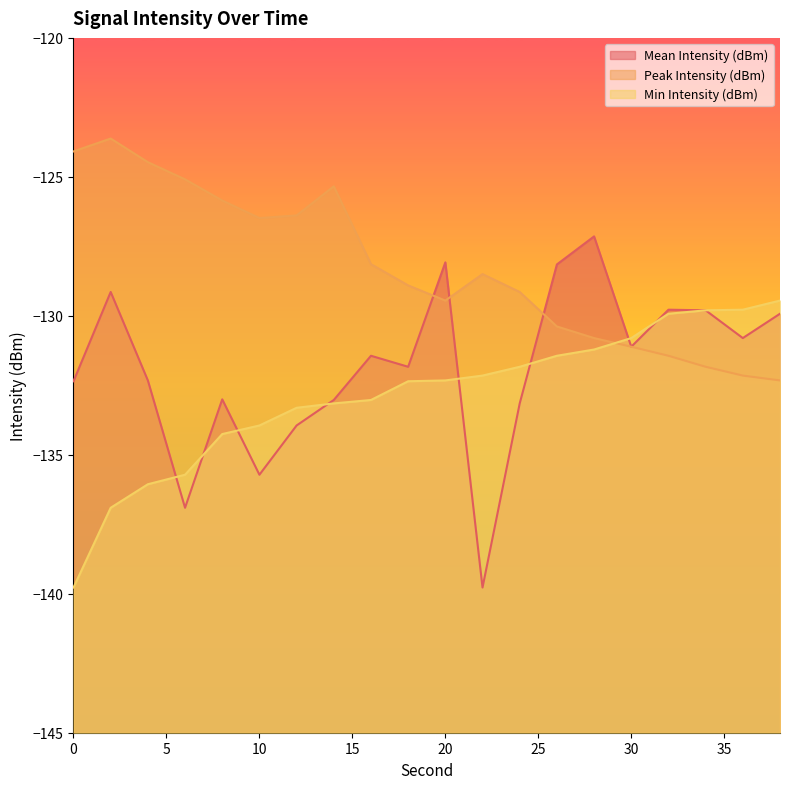

What is the sum of all Peak Intensity (dBm) values?

-2565.5